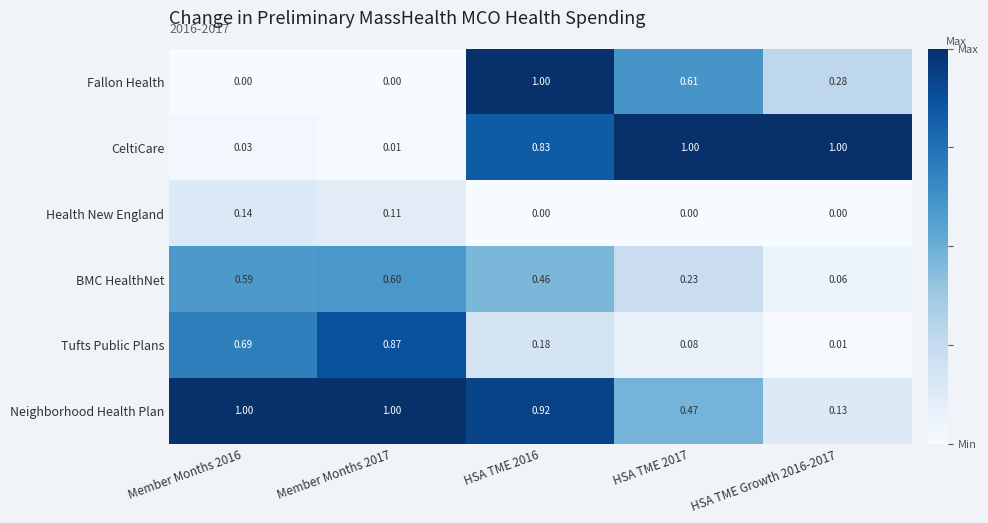

Which series changed the most between Member Months 2016 and HSA TME Growth 2016-2017?

CeltiCare